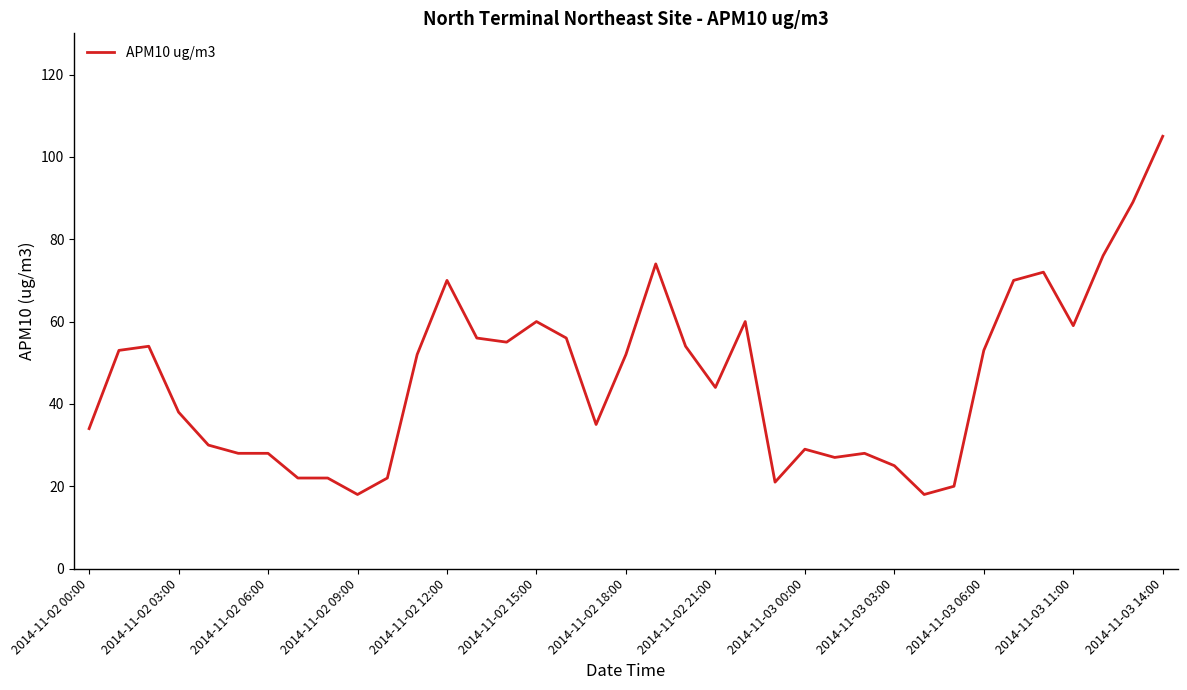

What is the minimum value shown in the chart?

18